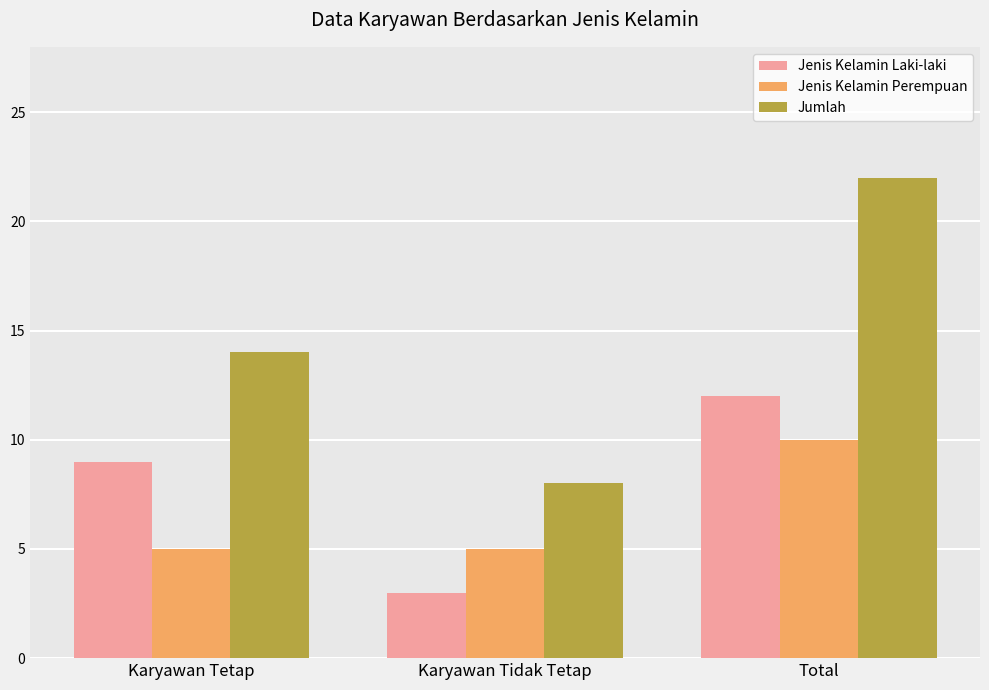

What are all the series names shown in the legend?

Jenis Kelamin Laki-laki, Jenis Kelamin Perempuan, Jumlah